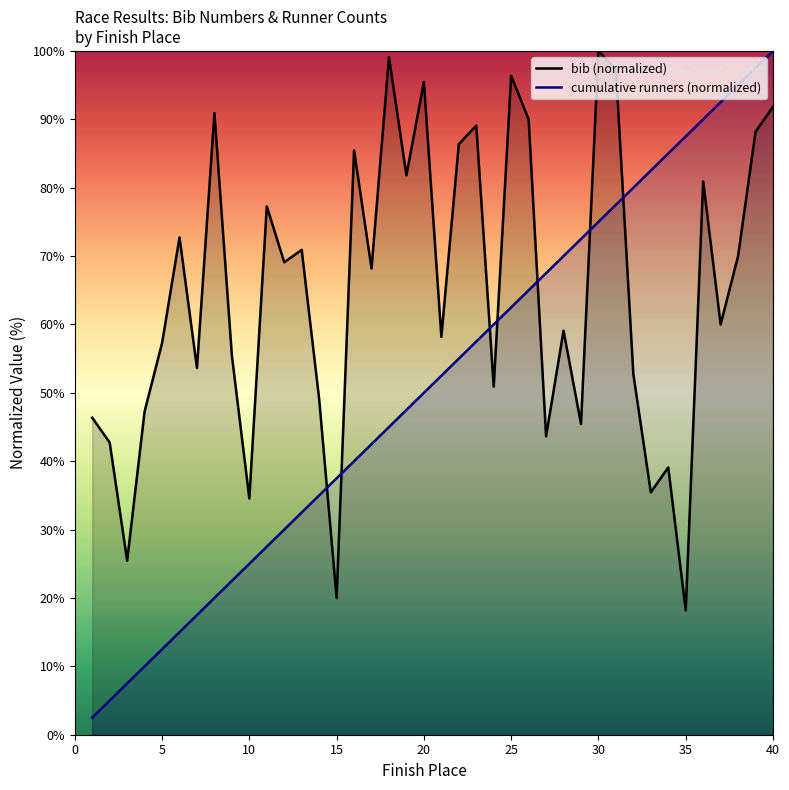

What is the greatest value displayed?

100.0